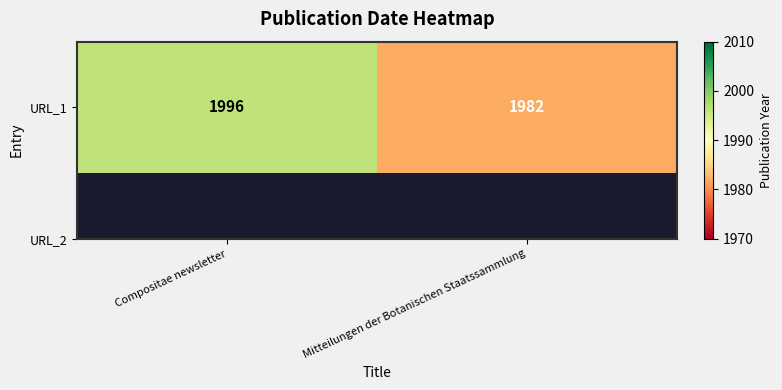

List the labels in order of value, largest first.

Compositae newsletter, Mitteilungen der Botanischen Staatssammlung